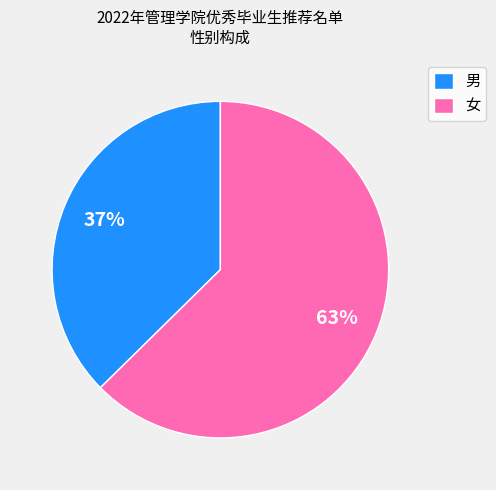

What is the majority slice?

女